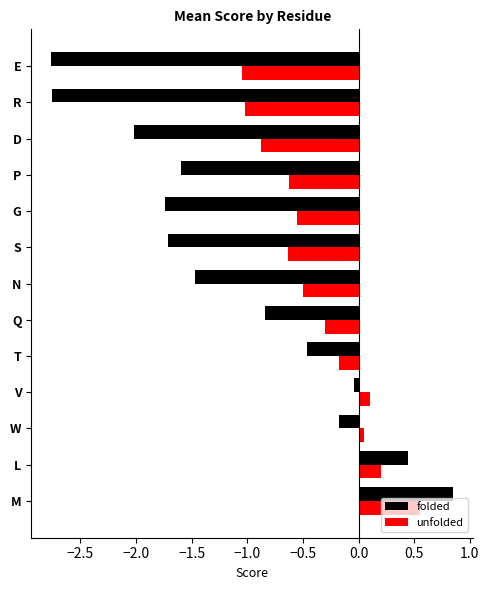

Rank the series by their maximum value, from highest to lowest.

folded, unfolded